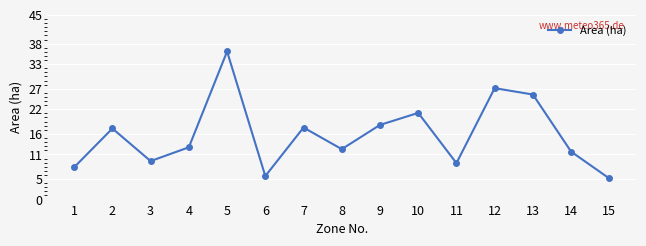

Approximately how many times larger is the value at 2 compared to 1?

2.2